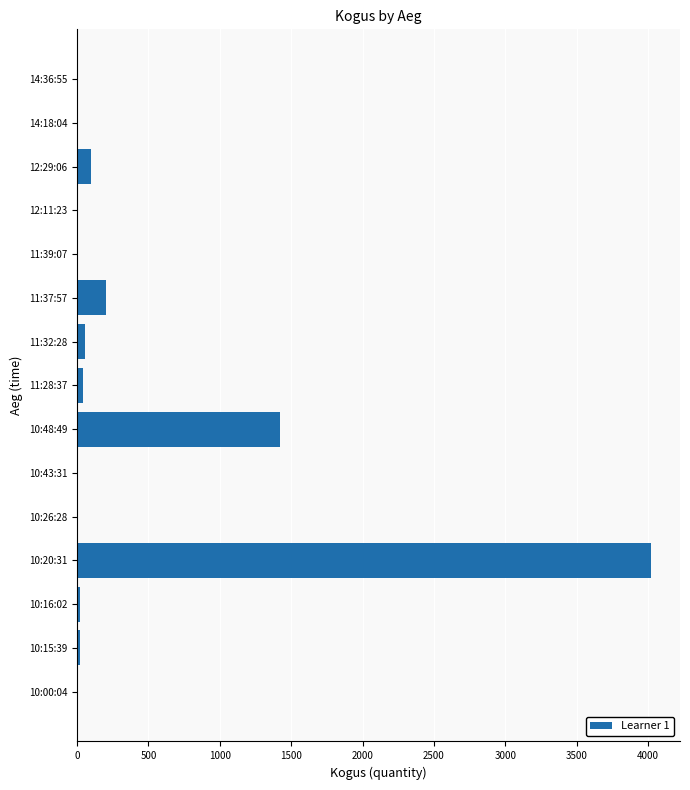

Where is the data nearest to the value 2012?

10:48:49